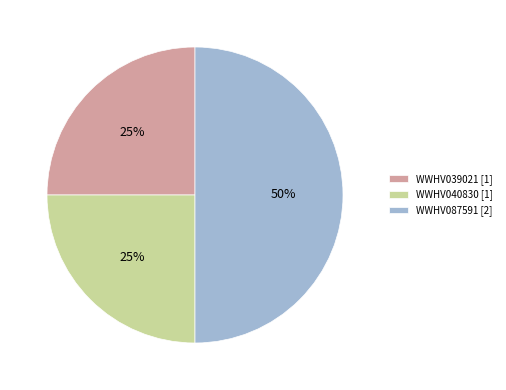

True or false: WWHV040830 accounts for 25% of the total.

True